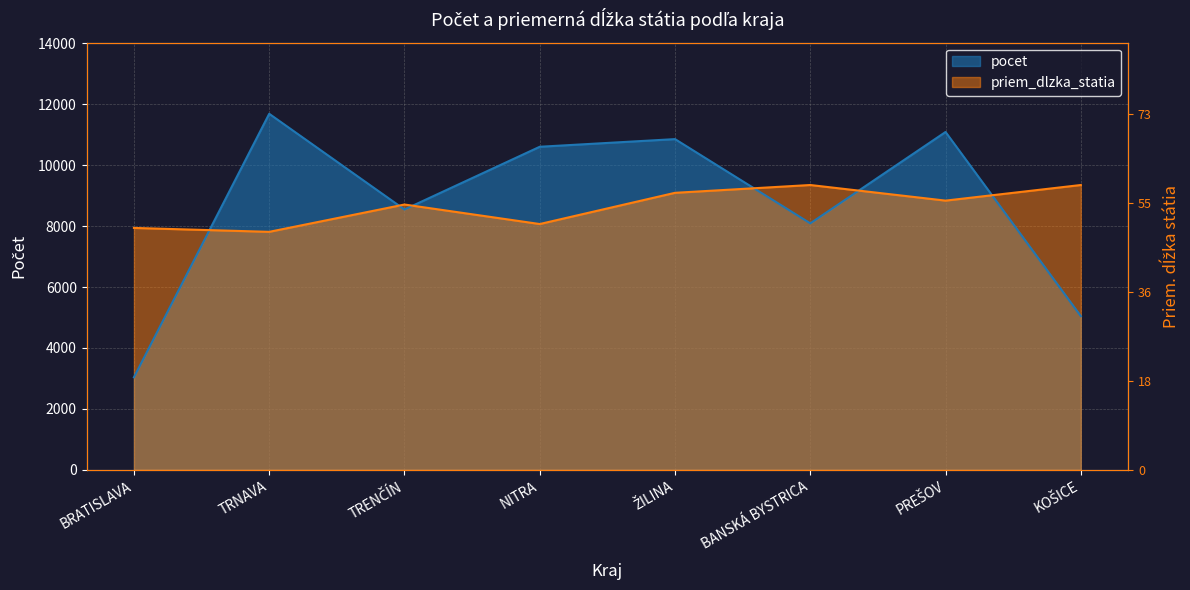

What are all the series names shown in the legend?

pocet, priem_dlzka_statia